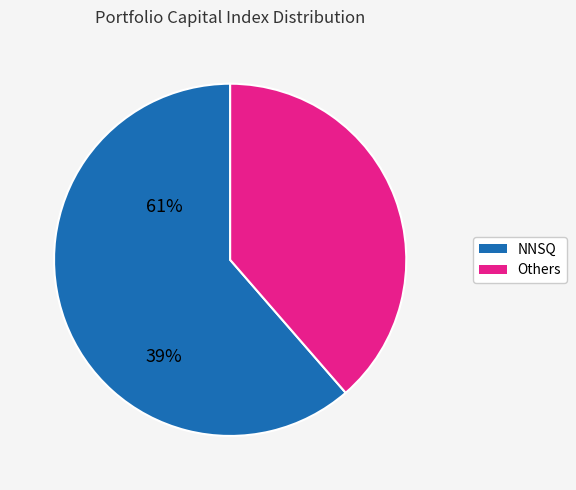

Is there a majority slice in this chart?

Yes